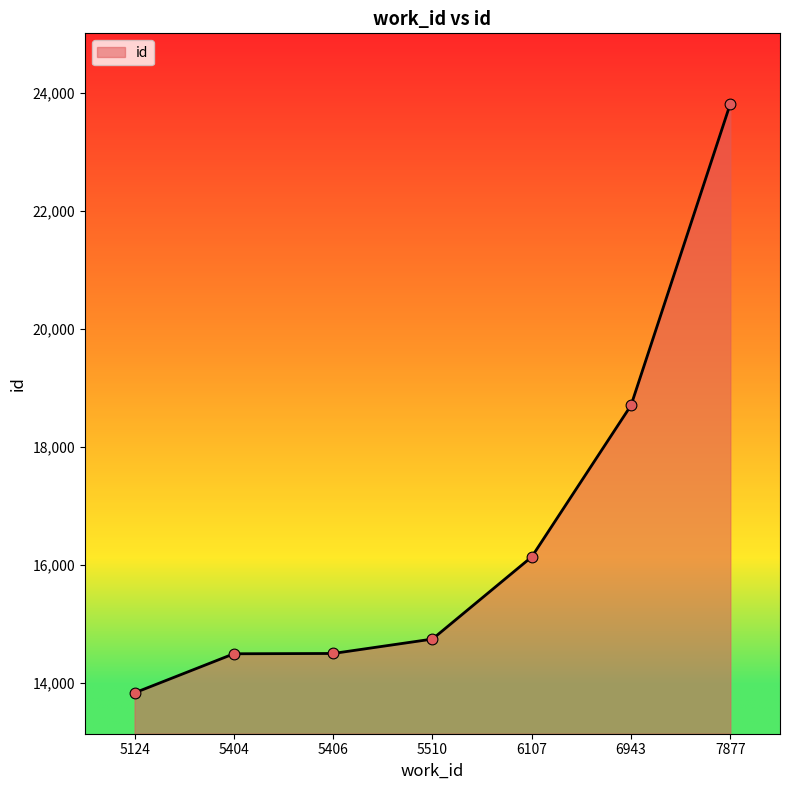

Which has a higher value, 5404 or 6107?

6107